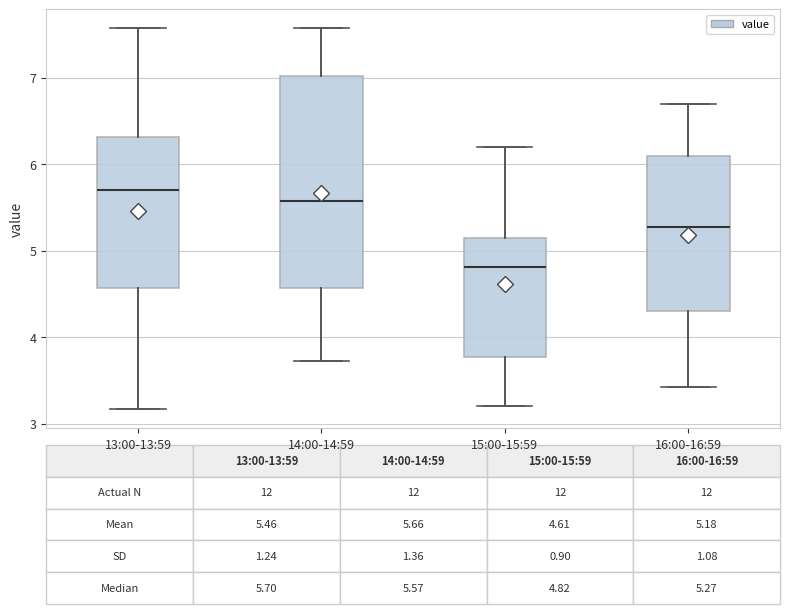

Which box has the highest median line?

13:00-13:59